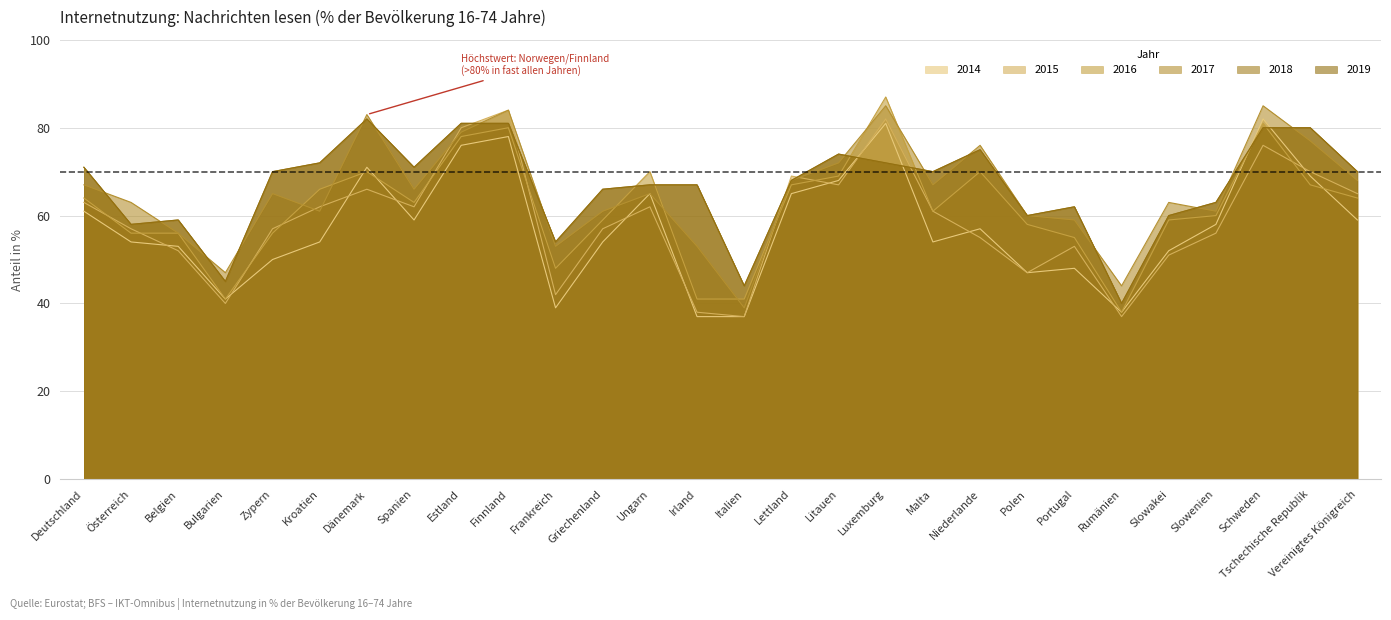

At how many categories does at least one series exceed 38?

28